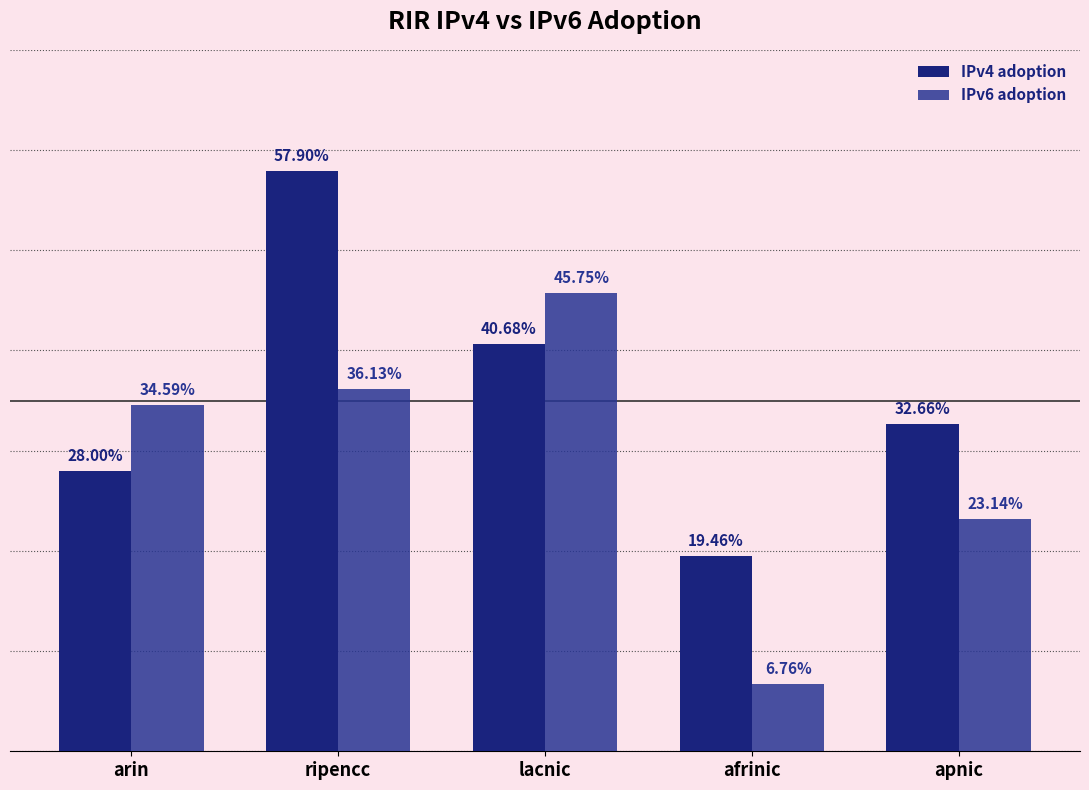

Does the chart contain any negative values?

No